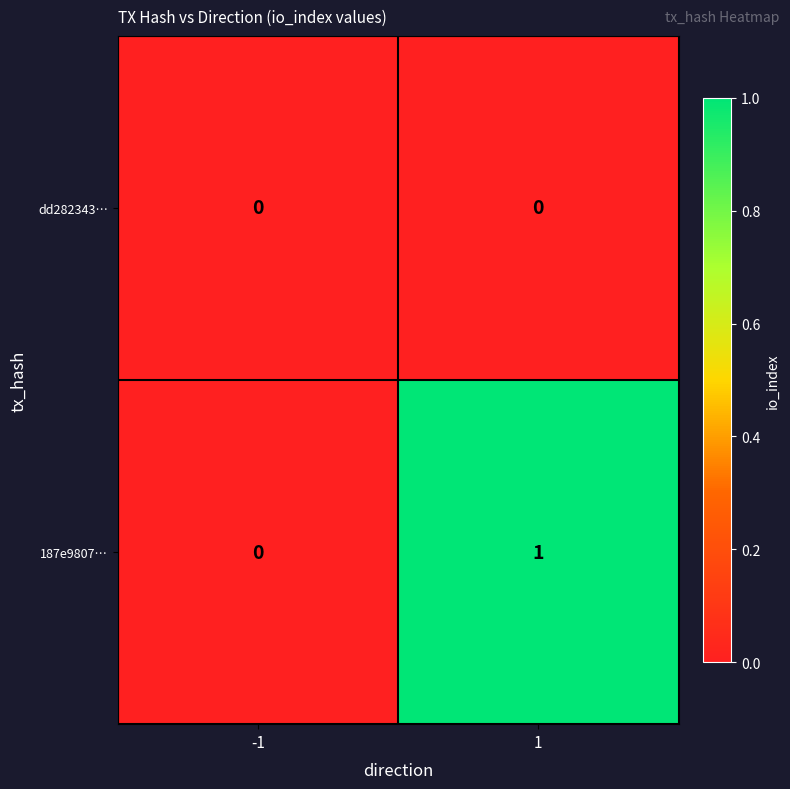

At 1, list the series in order from largest to smallest.

187e9807…, dd282343…